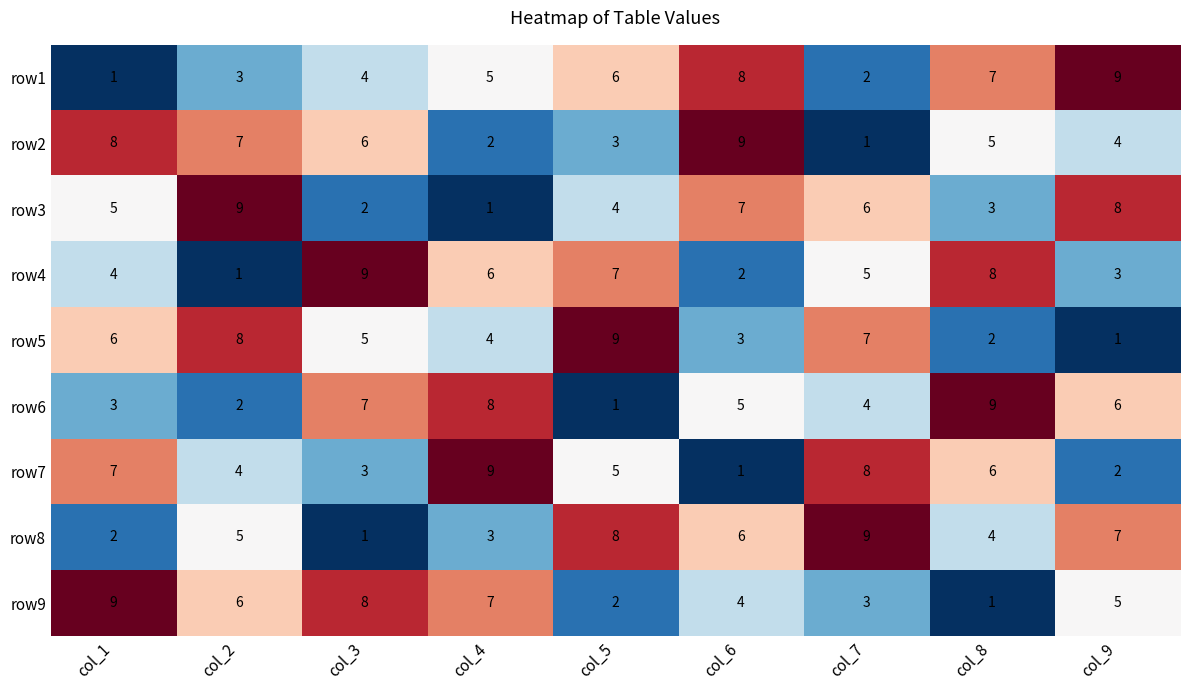

Which series changed the most between col_1 and col_2?

row3